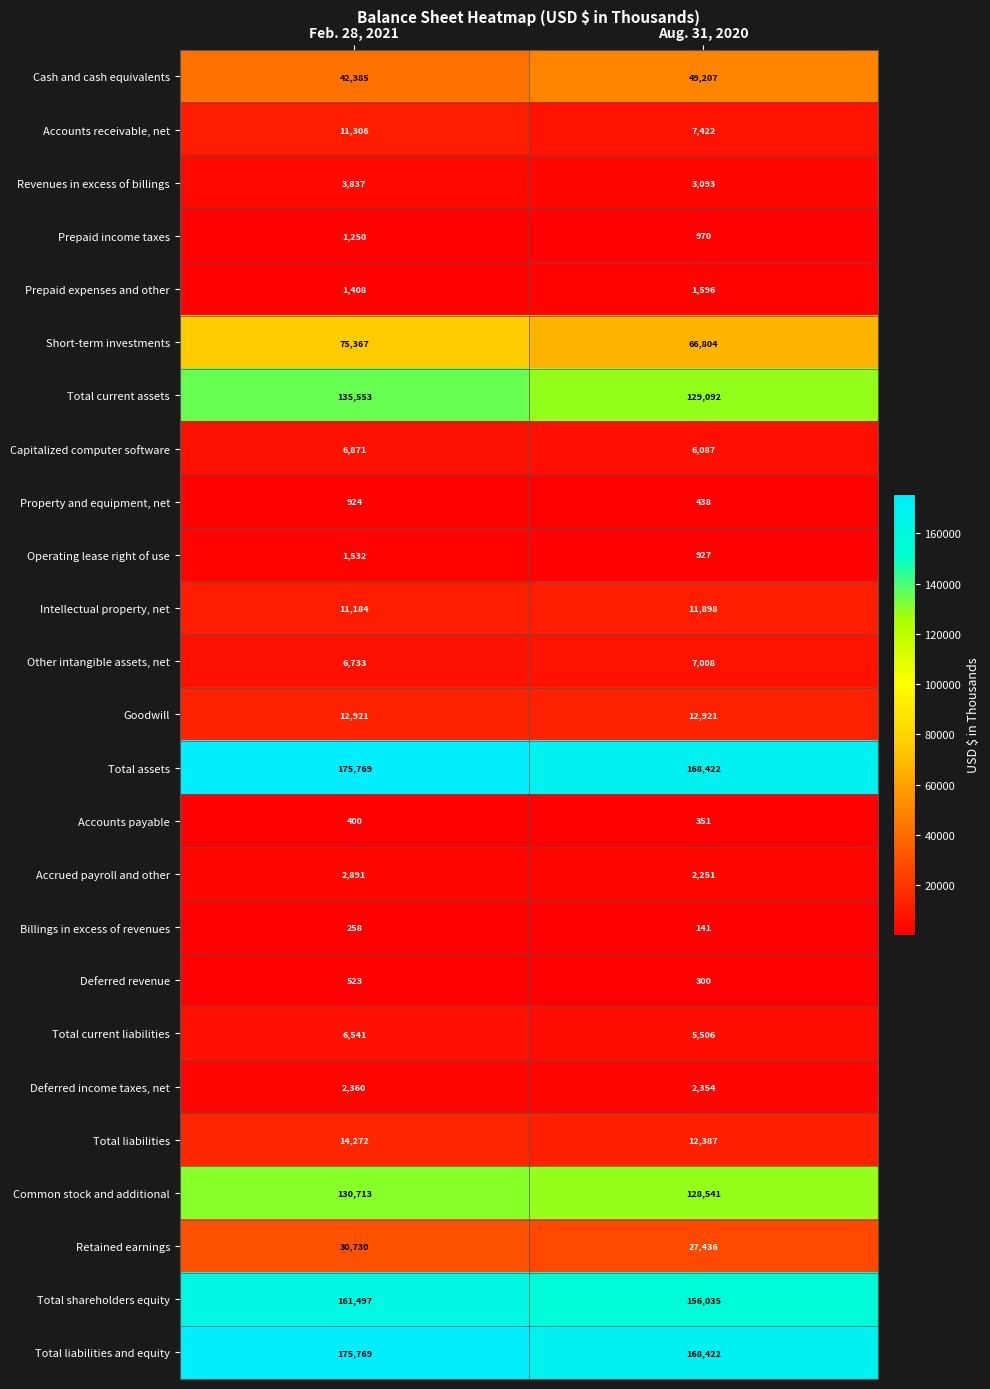

What is the total value across all series at Feb. 28, 2021?

1012994